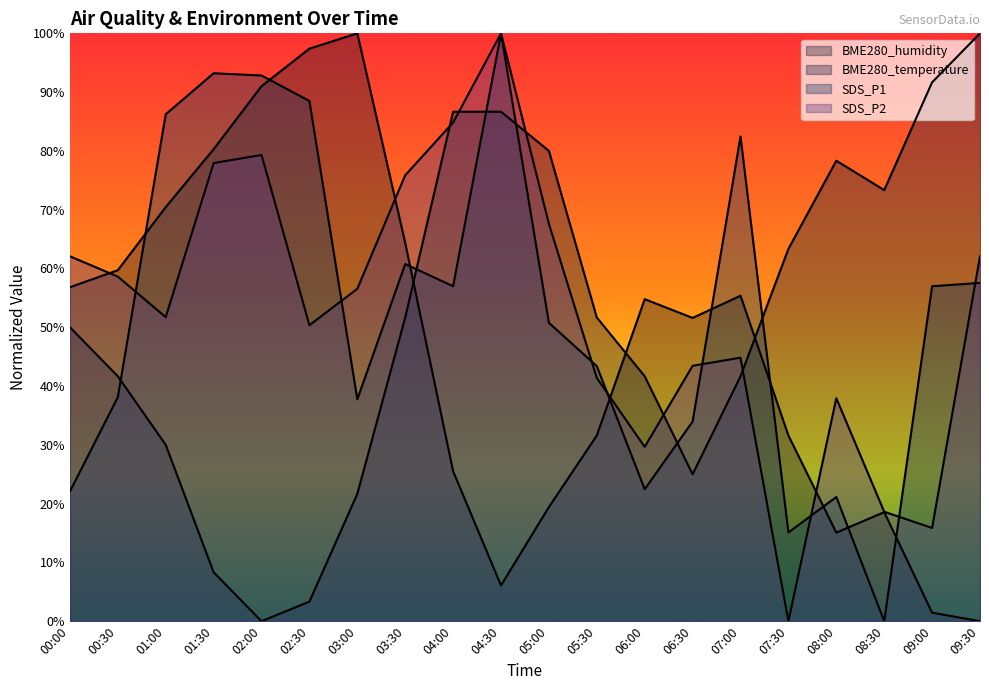

How many interior local peaks does the SDS_P2 series have?

4